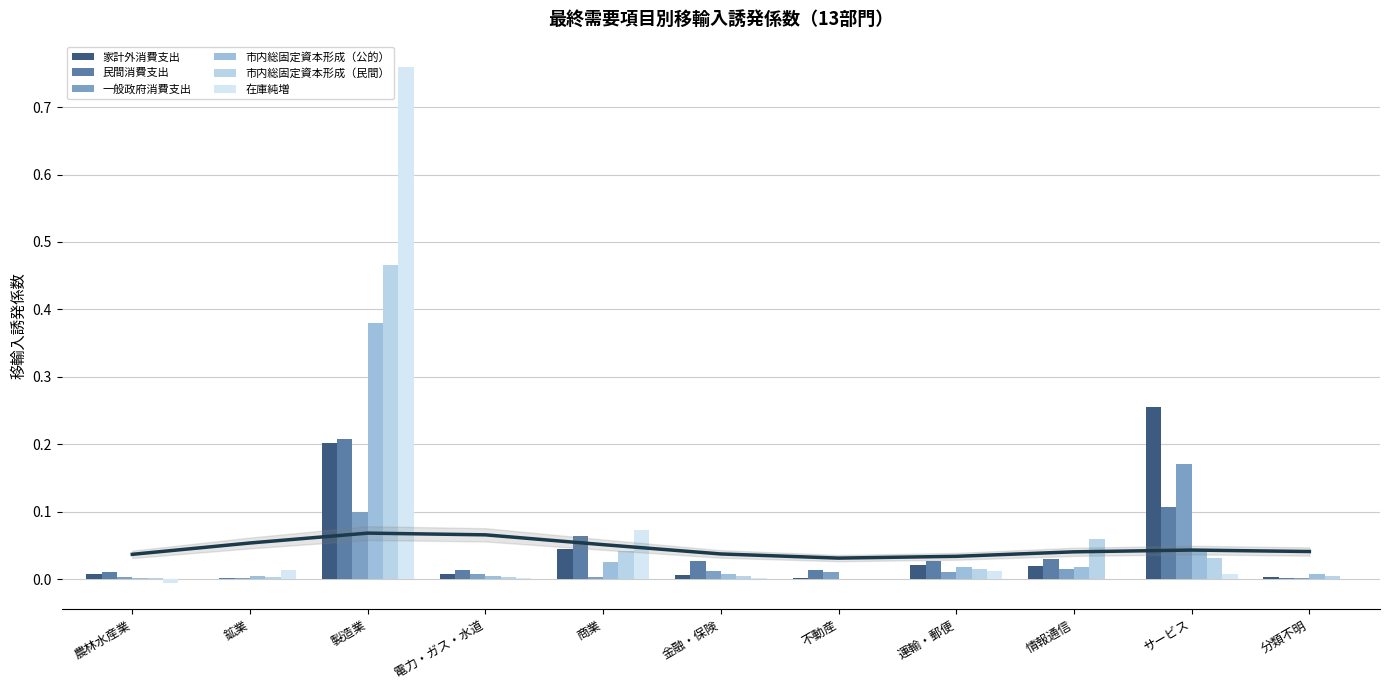

At which category is the sum across all series the highest?

製造業